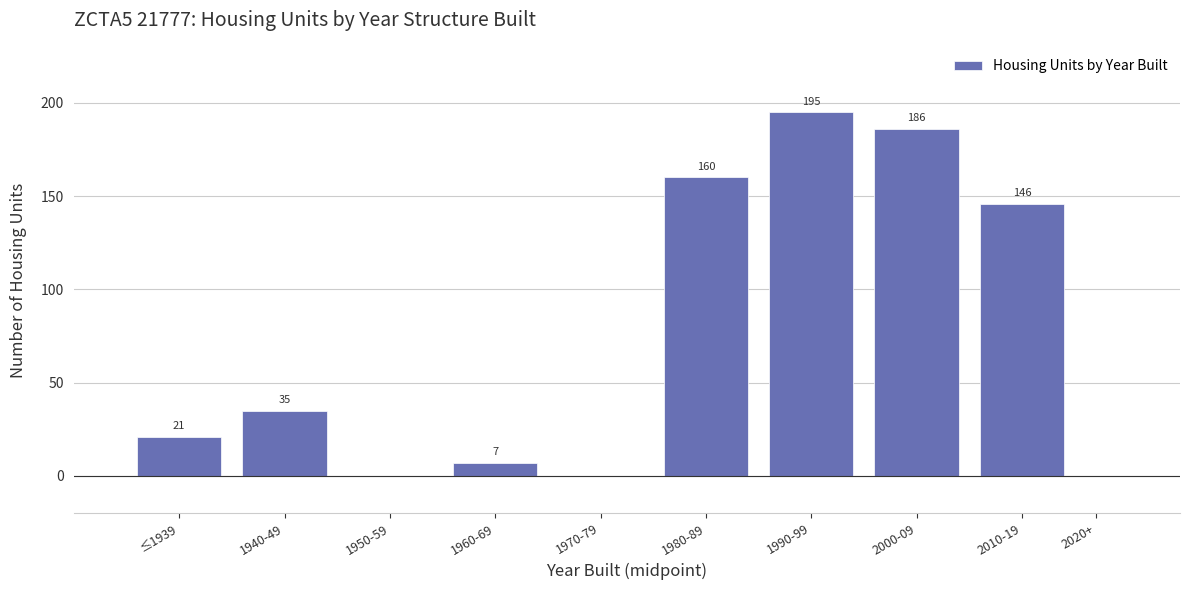

Reading right to left, what are all the values shown in this chart?

2020+=0	2010-19=146	2000-09=186	1990-99=195	1980-89=160	1970-79=0	1960-69=7	1950-59=0	1940-49=35	≤1939=21